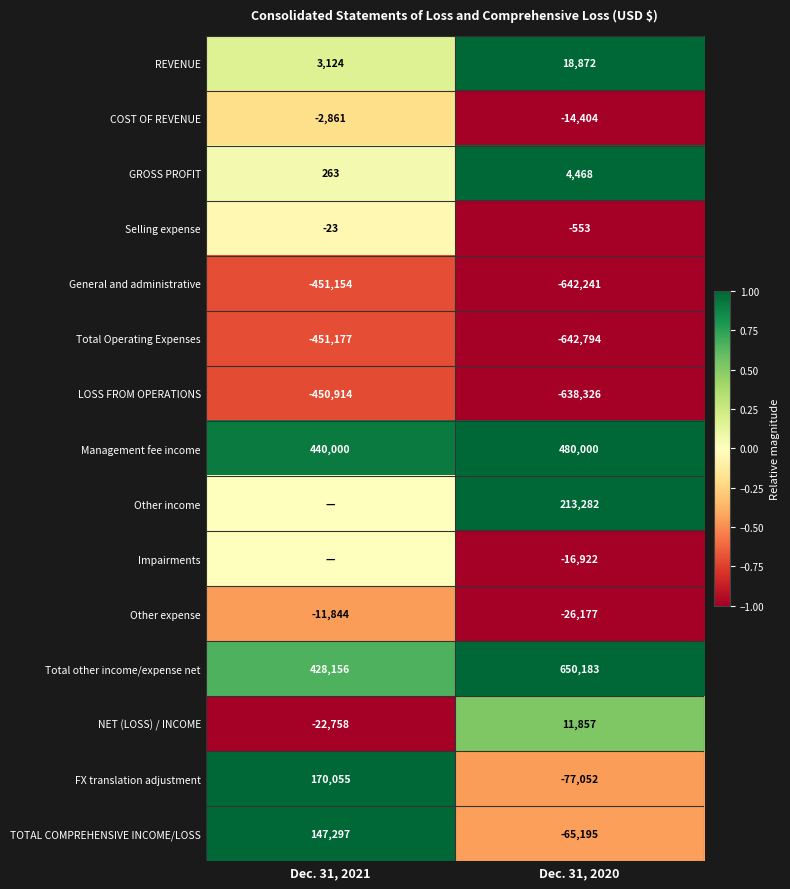

Which has a higher value, Dec. 31, 2020 or Dec. 31, 2021?

Dec. 31, 2020